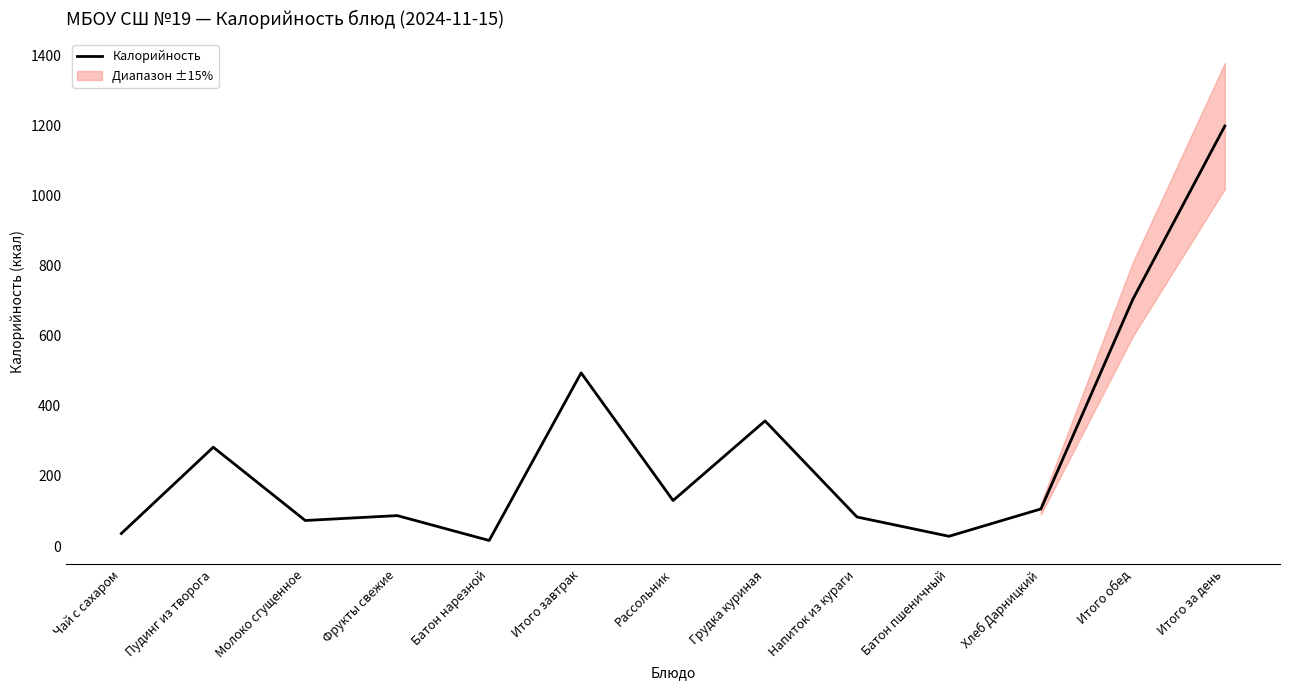

At which category does the chart reach its minimum across all series?

Батон нарезной